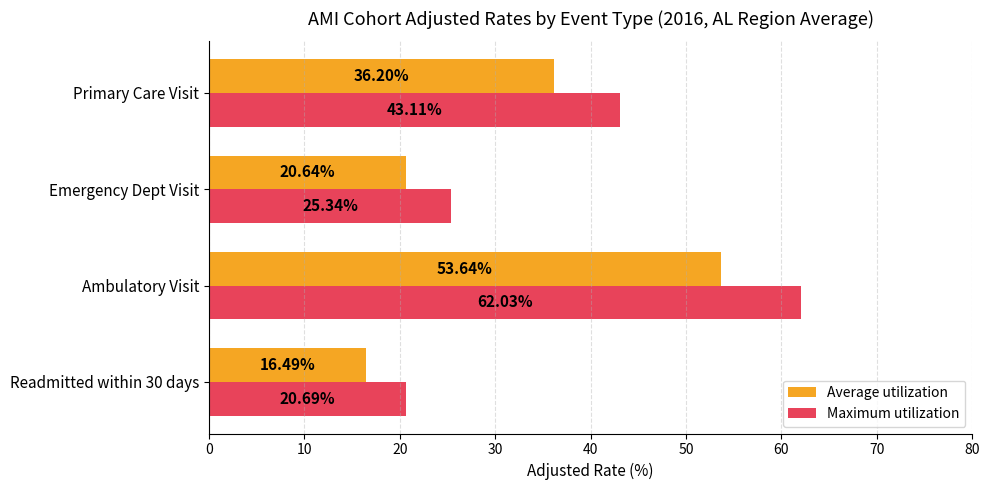

What is the total value across all series at Emergency Dept Visit?

46.0